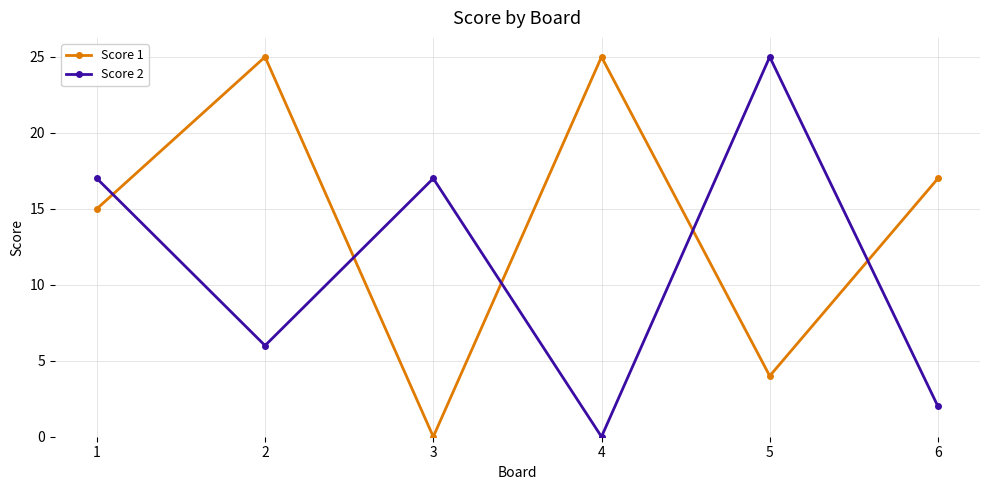

What is the difference between the highest and lowest values at 1?

2